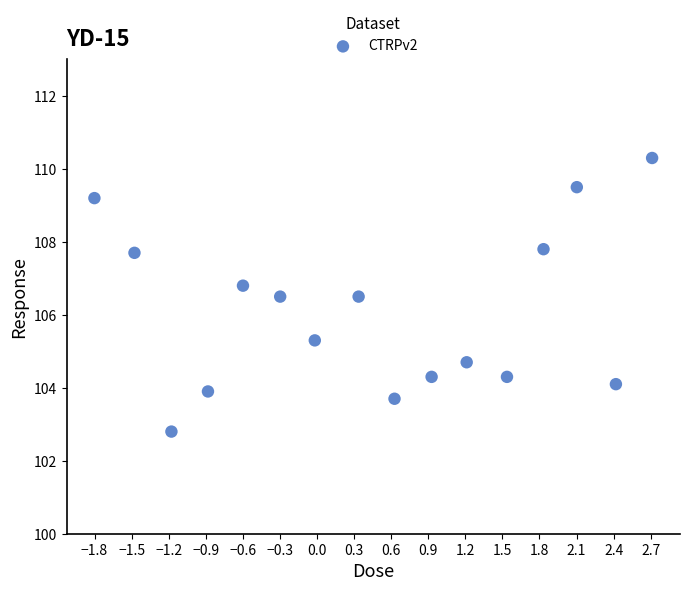

What is the range of X values (max minus min)?

4.5